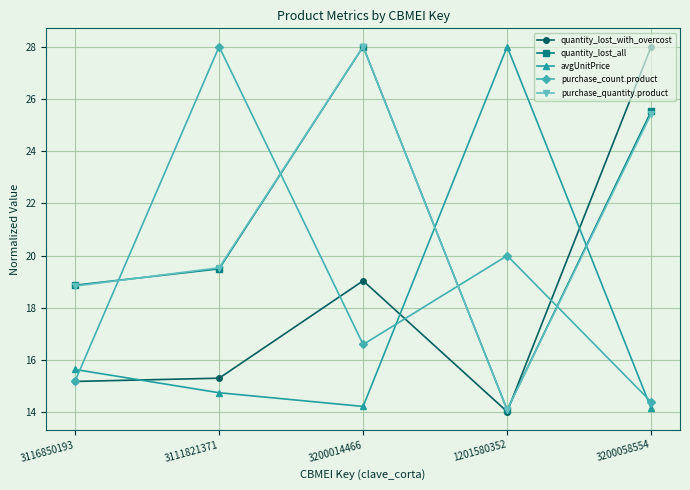

In quantity_lost_all, how many points are lower than both neighbors (excluding endpoints)?

1